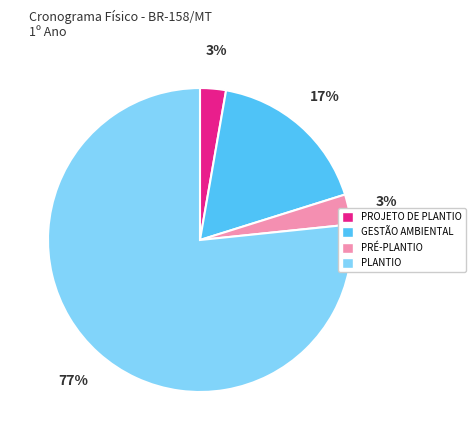

How many slices are in this pie chart?

4